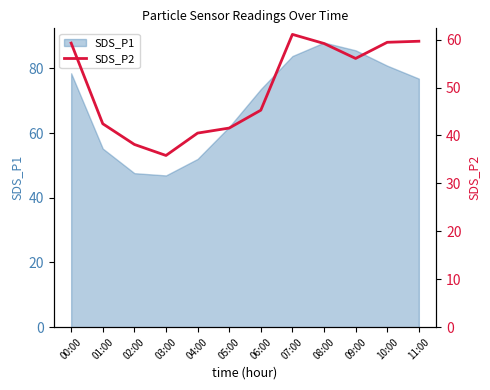

How many data points are less than 56?

6